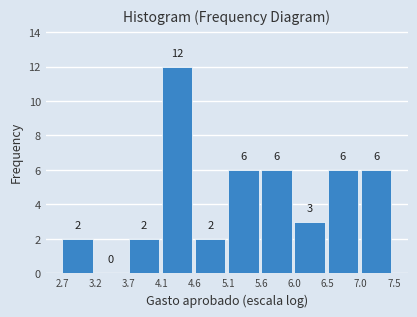

Reading left to right, transcribe this chart: for each bar, give the range it covers on the x-axis and its height.

2.7 to 3.2: 2
3.2 to 3.7: 0
3.7 to 4.1: 2
4.1 to 4.6: 12
4.6 to 5.1: 2
5.1 to 5.6: 6
5.6 to 6.0: 6
6.0 to 6.5: 3
6.5 to 7.0: 6
7.0 to 7.5: 6